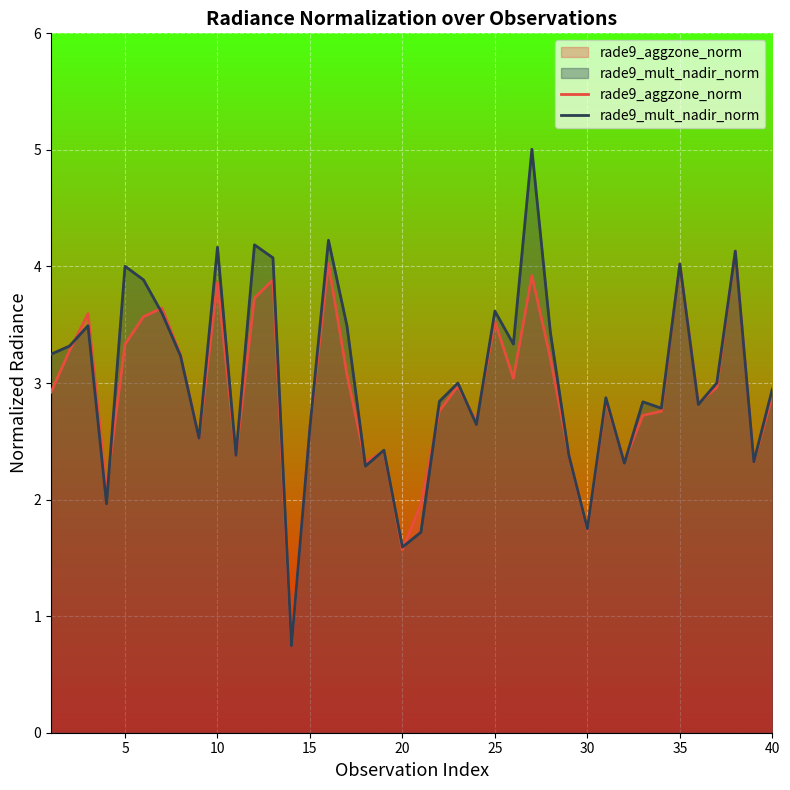

What is the highest value of the rade9_mult_nadir_norm series?

5.0